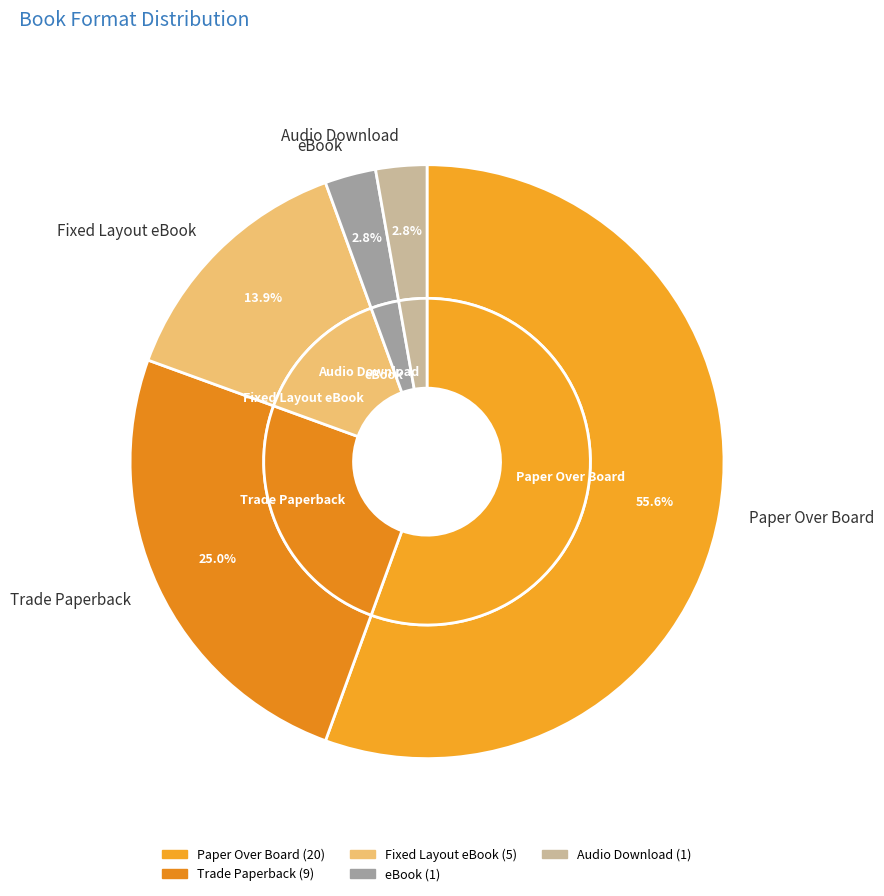

The Audio Download slice represents 1% of the pie. True or false?

False